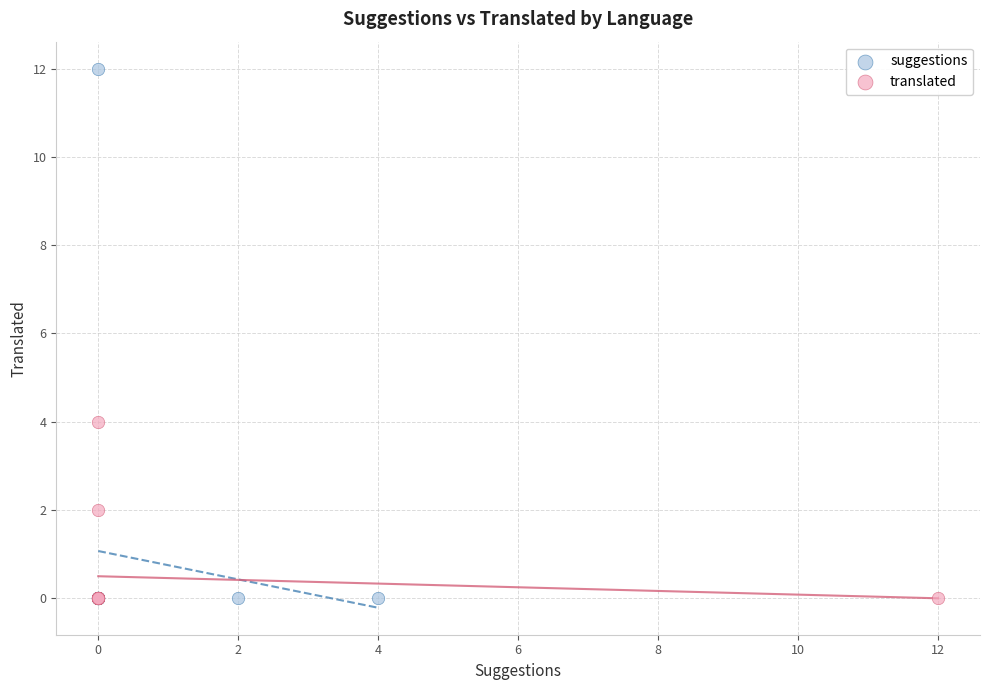

What are all the series names shown in the legend?

suggestions, translated